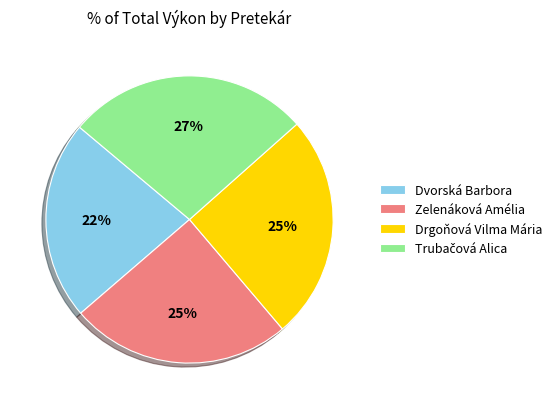

How many slices are in this pie chart?

4